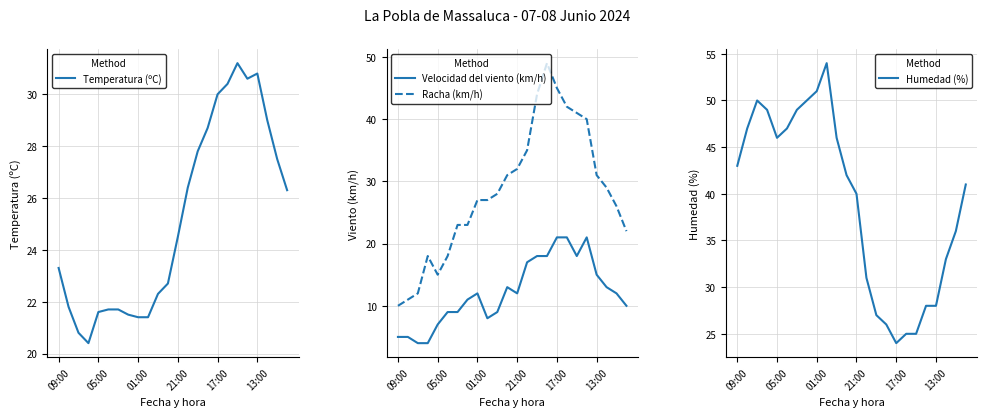

Does the chart have visible grid lines?

Yes